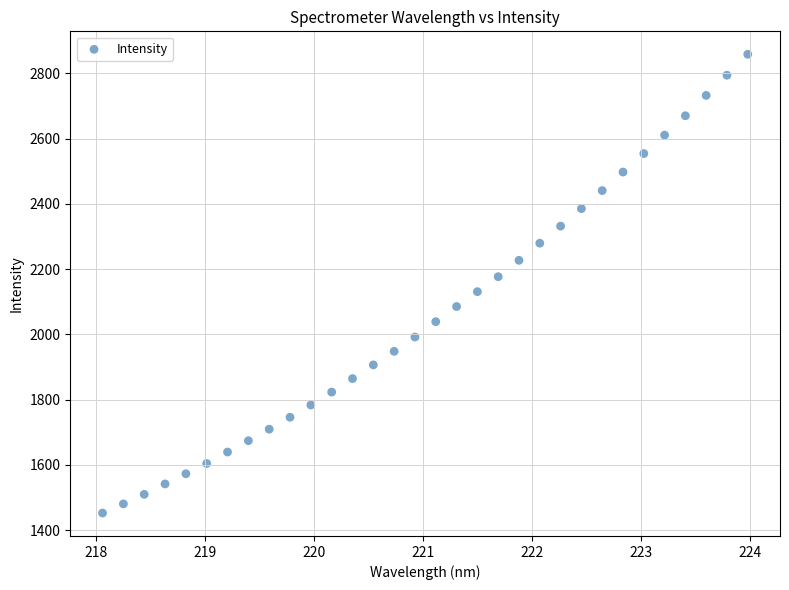

What is the range of X values (max minus min)?

5.9